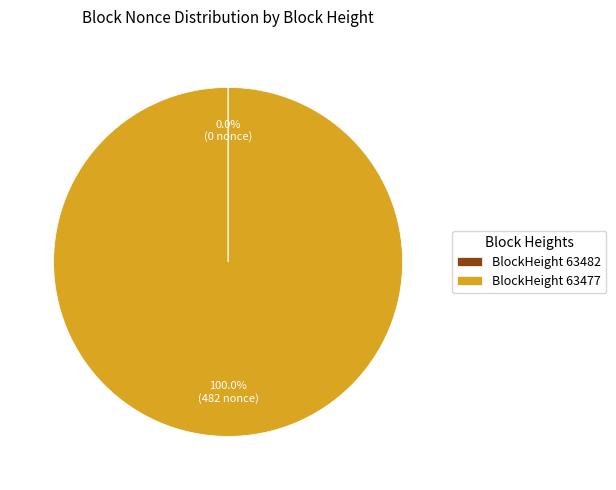

What is the largest slice in the pie chart?

BlockHeight 63477